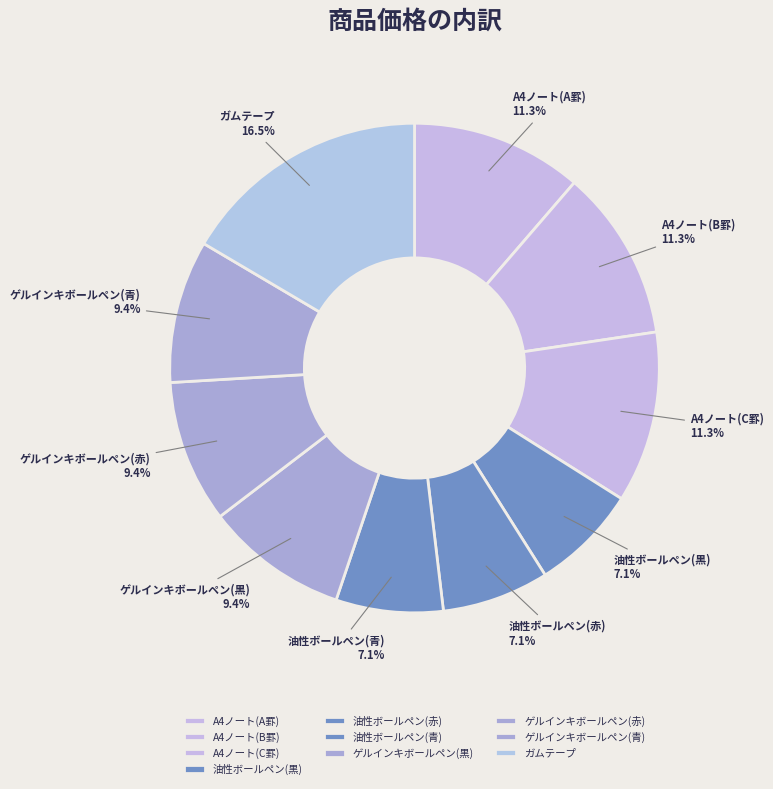

Count the number of slices in the pie.

10